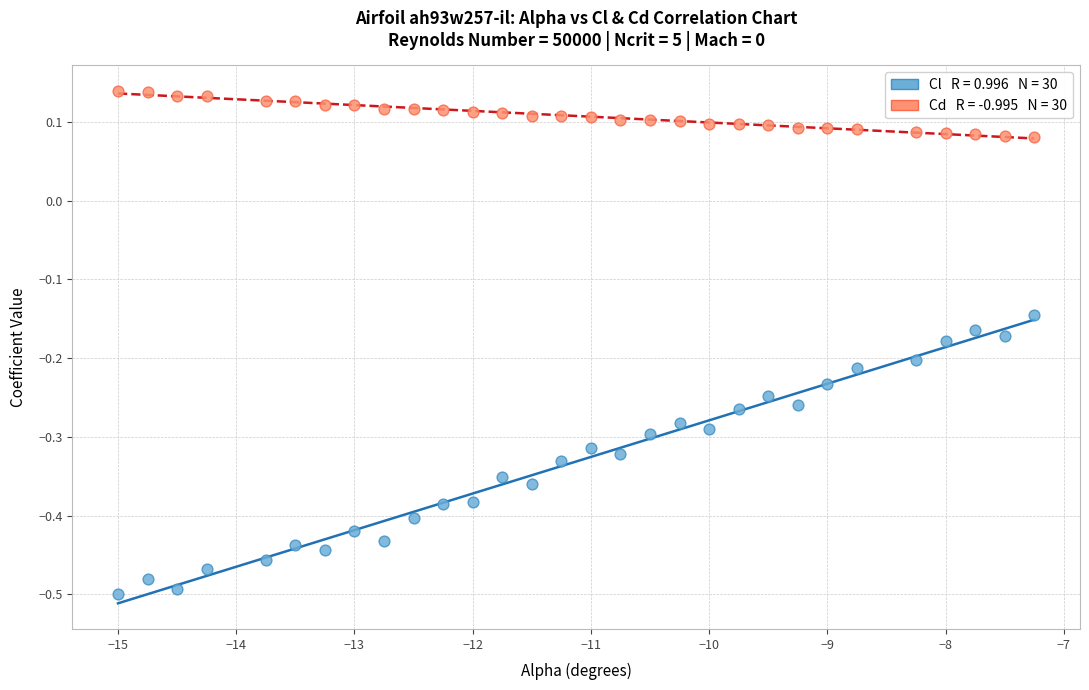

Across all data points, what is the range of Y values (max minus min)?

0.6